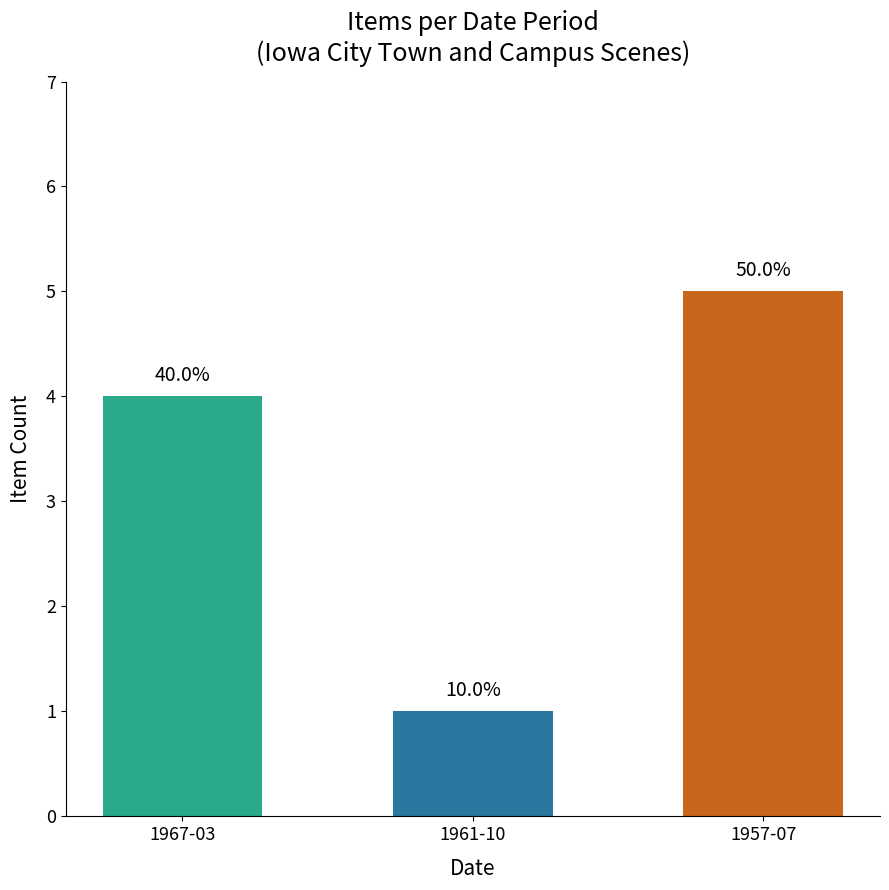

Does the chart contain any negative values?

No